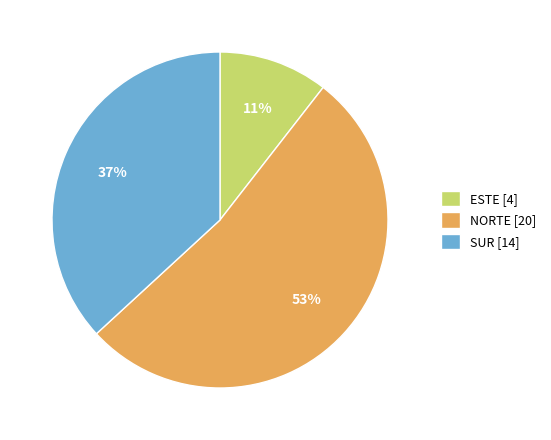

To the nearest percent, what percentage of the pie is ESTE?

11%